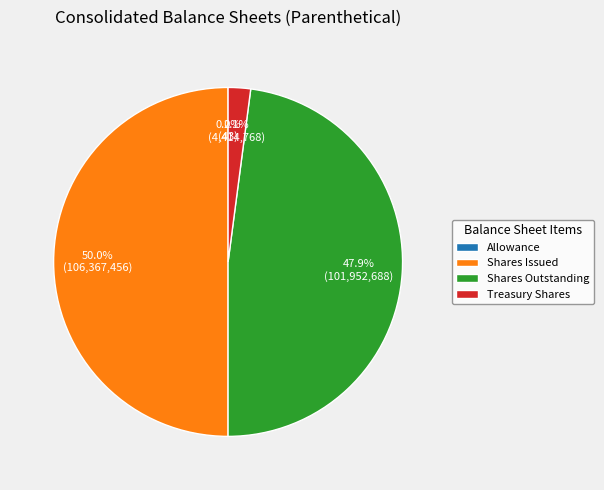

Does Shares Outstanding account for over 50% of the chart?

No